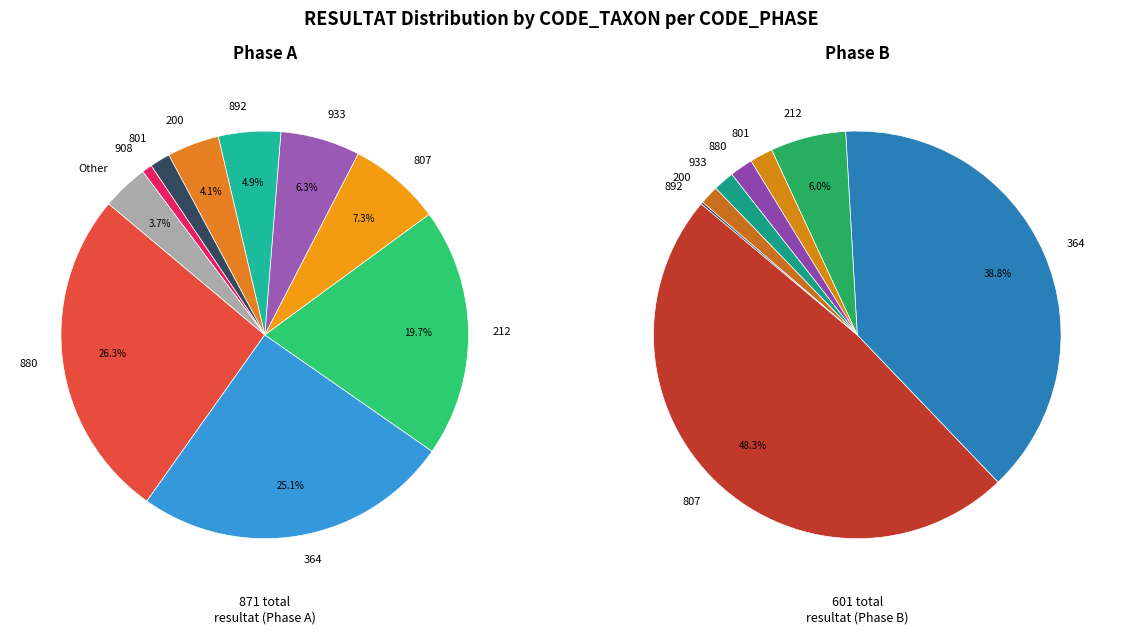

Is it true that 27 is 0% of the pie?

True